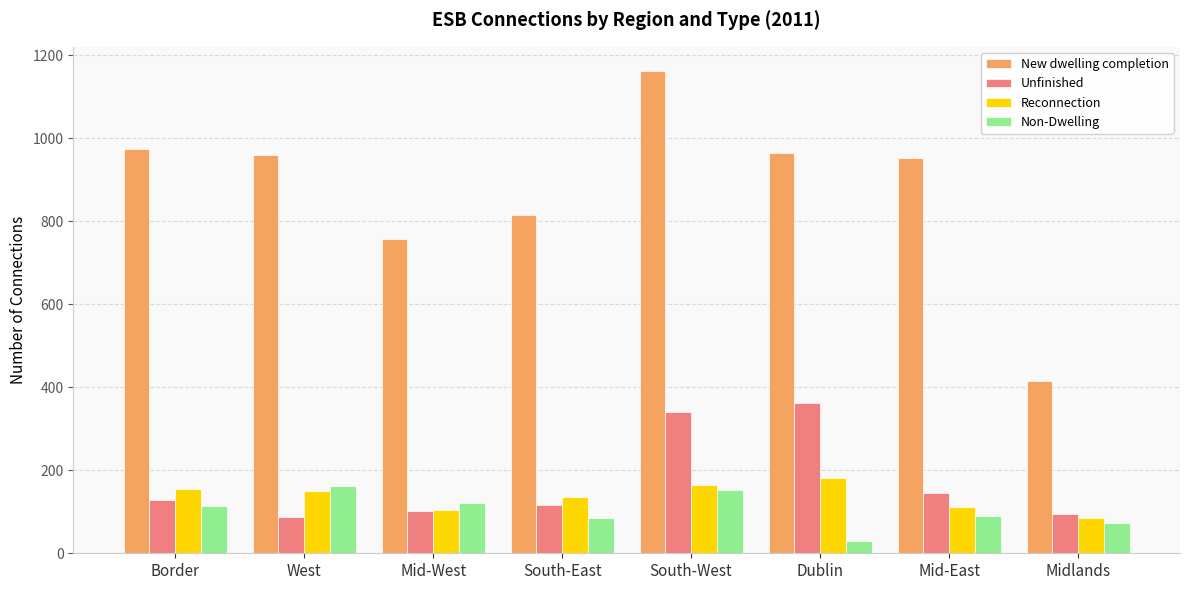

What is the sum of the Reconnection values at Midlands and Border?

241